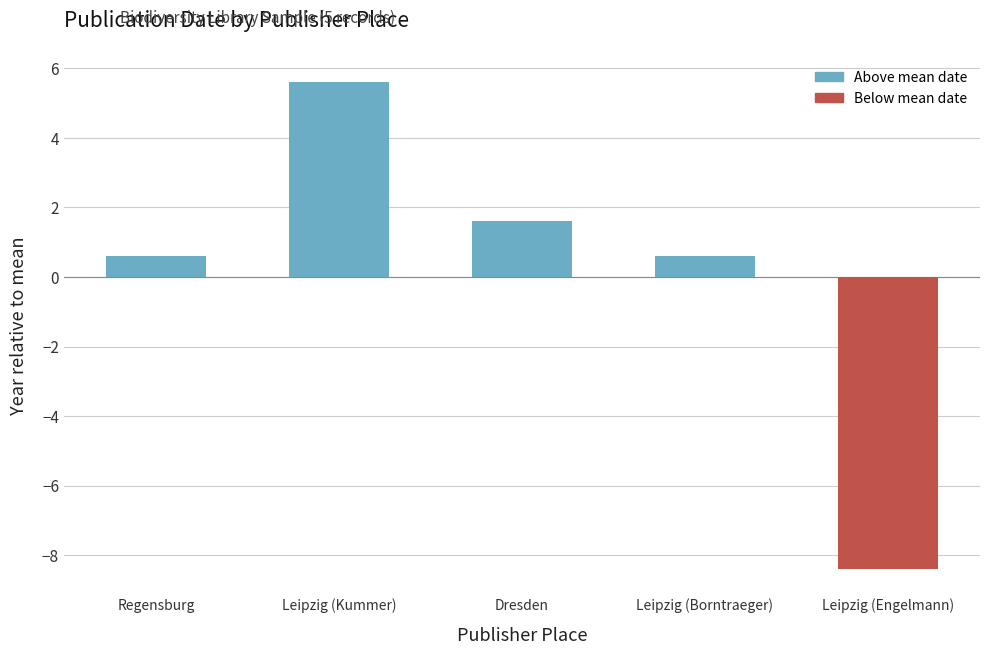

Is it true that the value at Leipzig (Kummer) is 5.6?

True